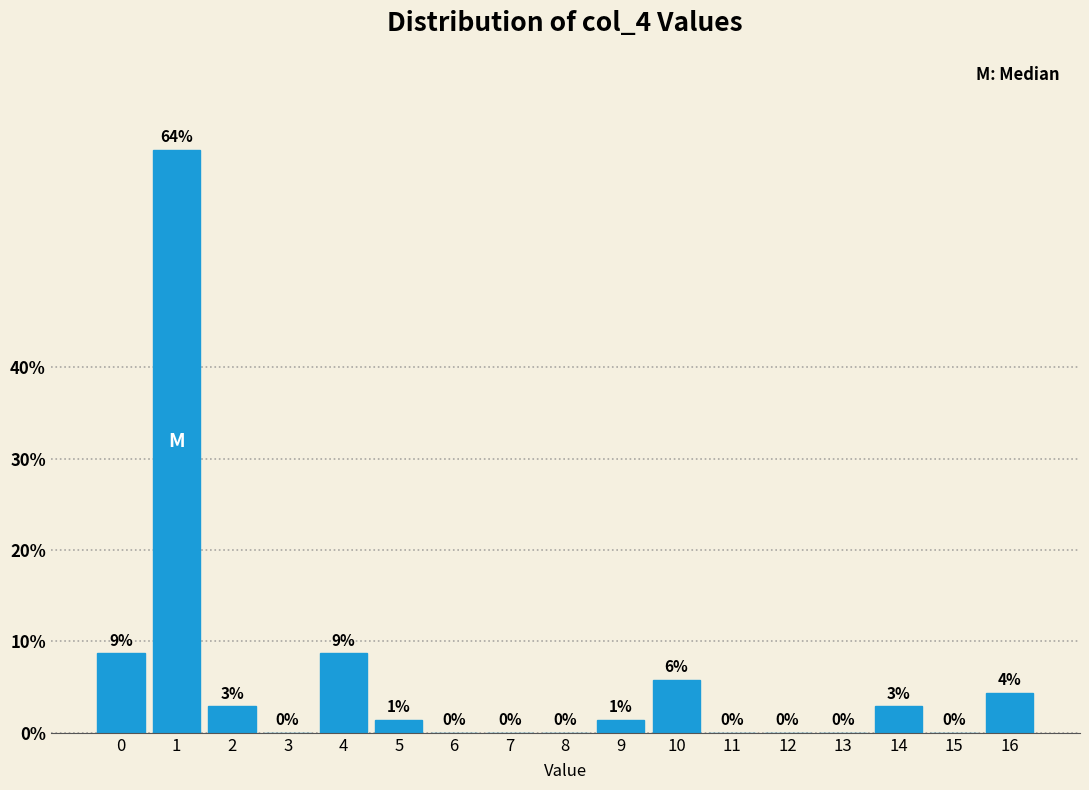

Read the value at 2.

2.9